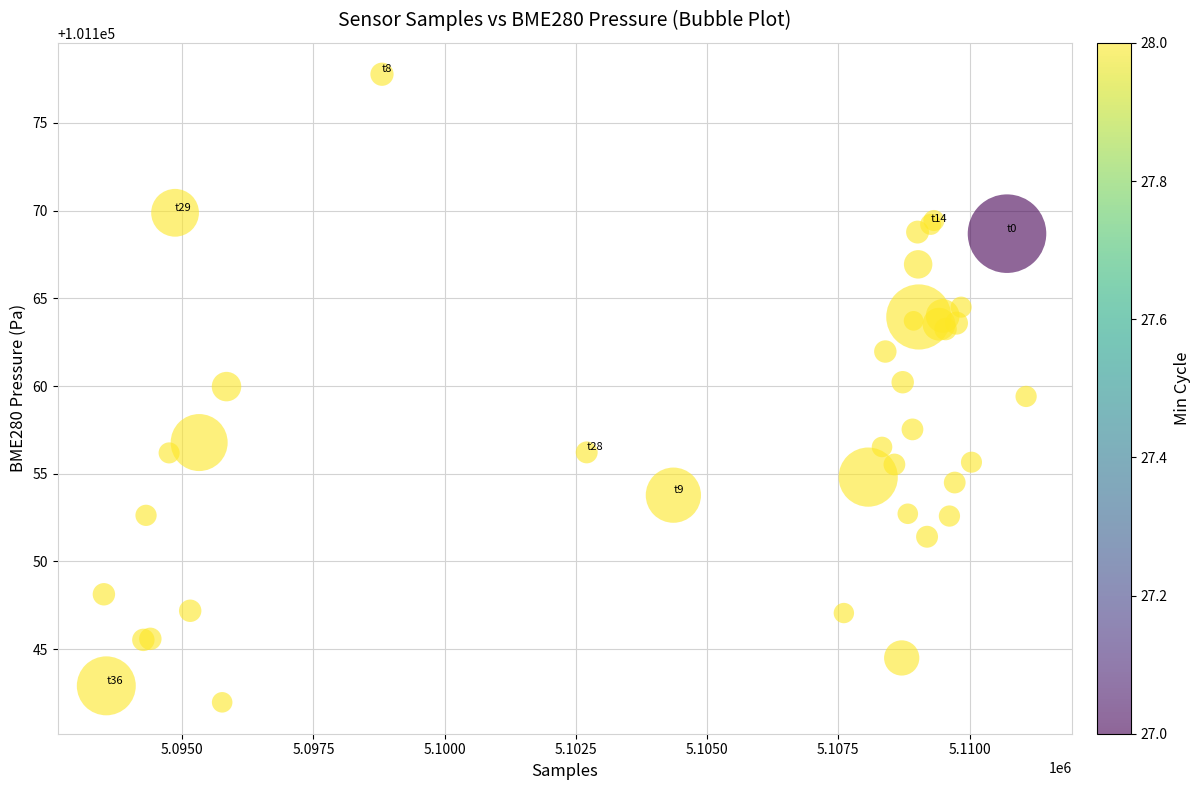

What Y value in the scatter plot is closest to 101159?

101159.4